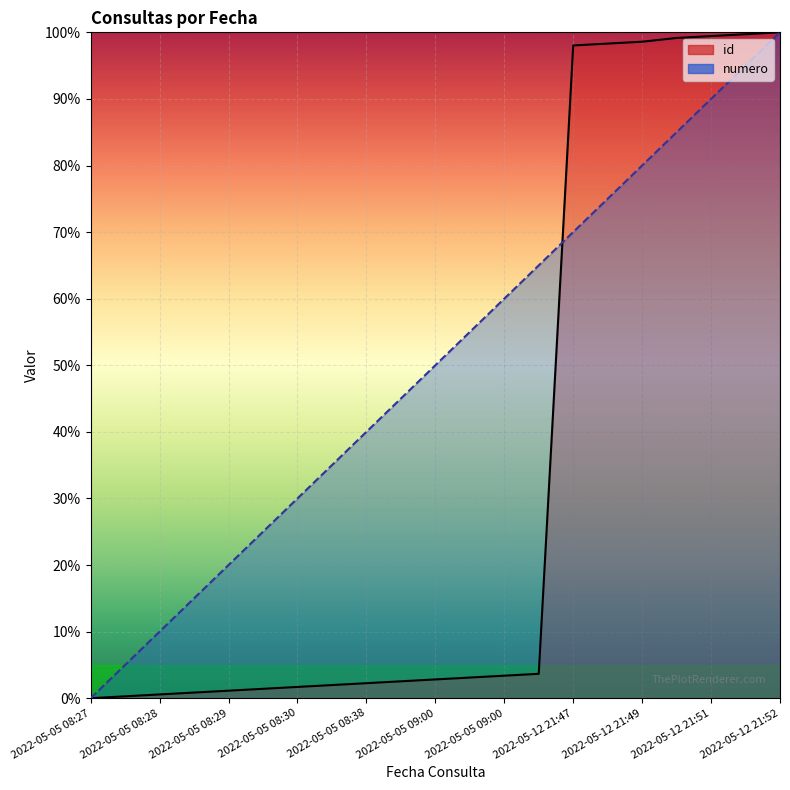

Reading left to right, what are all the values shown in this chart?

id: 0.0	0.3	0.6	0.8	1.1	1.4	1.7	2.0	2.3	2.5	2.8	3.1	3.4	3.7	98.0	98.3	98.6	99.2	99.4	99.7	100.0
numero: 0.0	5.0	10.0	15.0	20.0	25.0	30.0	35.0	40.0	45.0	50.0	55.0	60.0	65.0	70.0	75.0	80.0	85.0	90.0	95.0	100.0